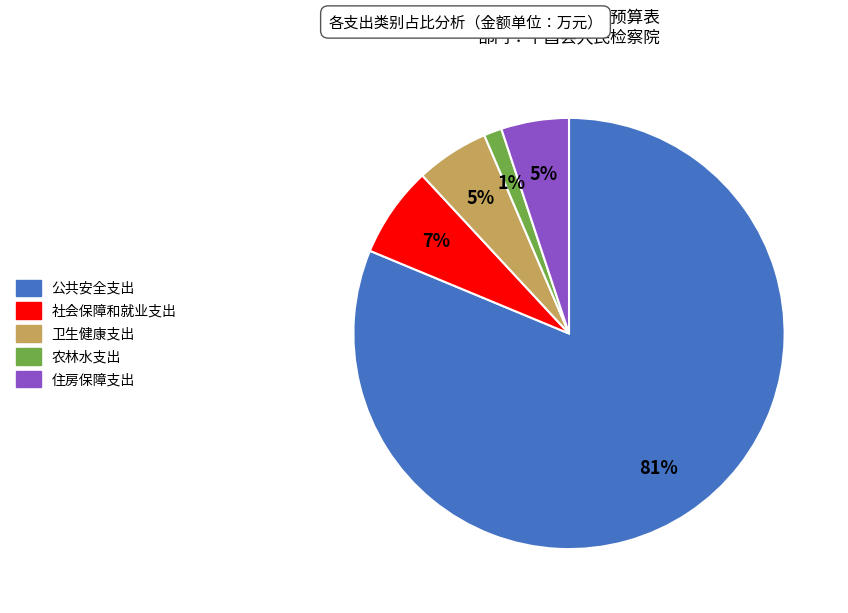

How many slices are in this pie chart?

5